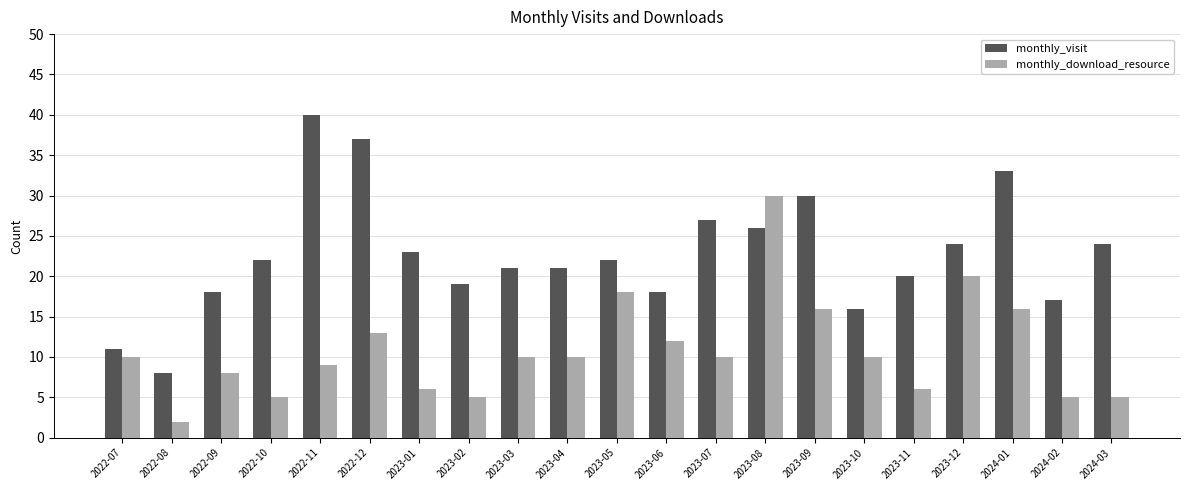

What is the difference between the maximum and second lowest values in the monthly_download_resource series?

25